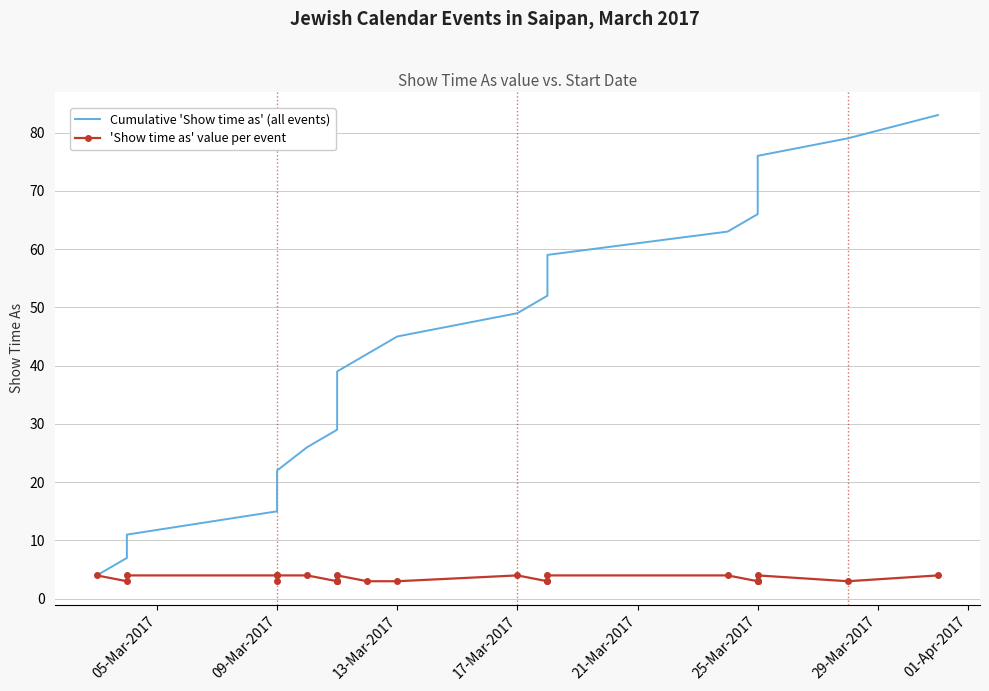

Is the value of Cumulative 'Show time as' (all events) at 23 greater than the value of 'Show time as' value per event at 22?

Yes